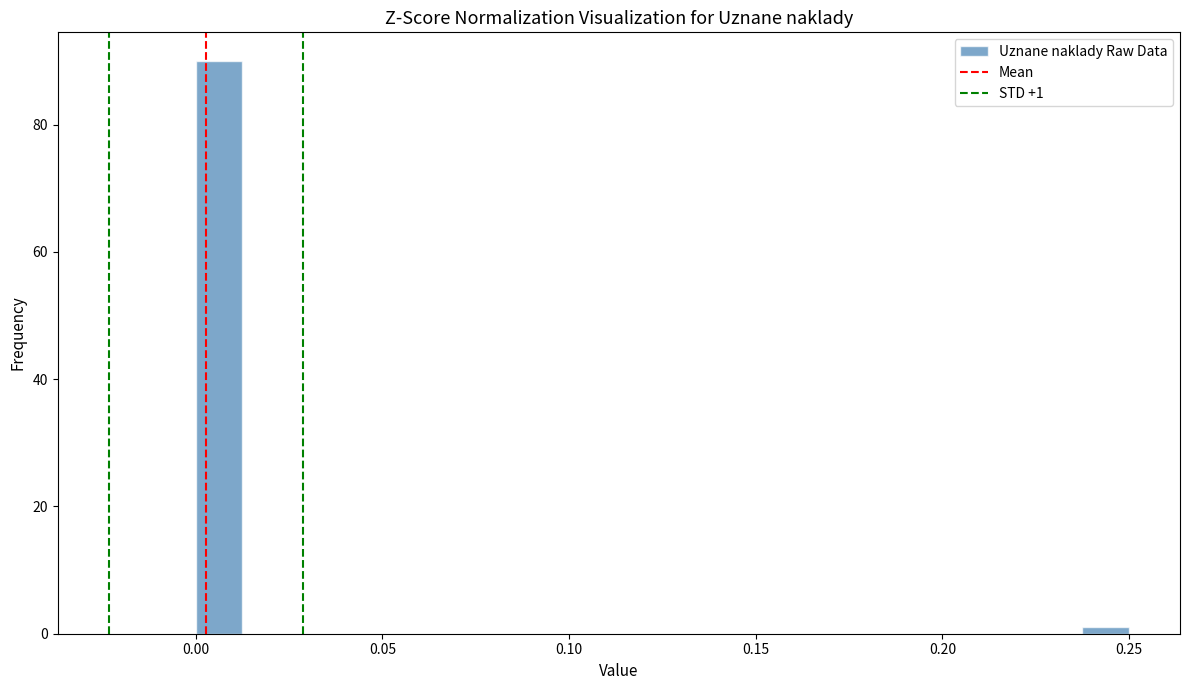

Around what value on the x-axis is the tallest bar? Give the approximate position of its centre, as read against the axis.

0.005